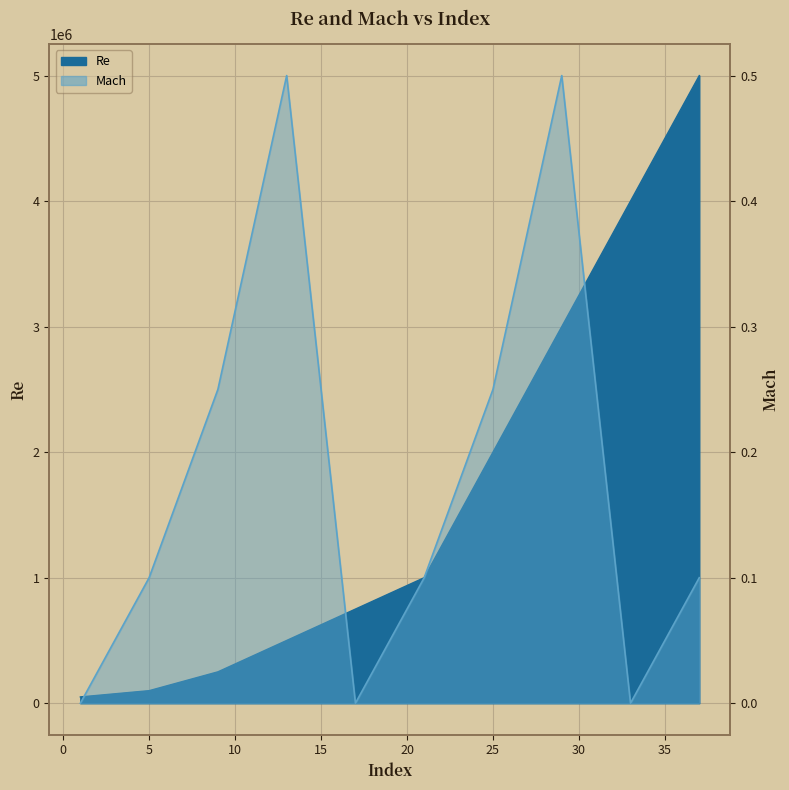

What is the spread (max minus min) of values at 13?

499999.5